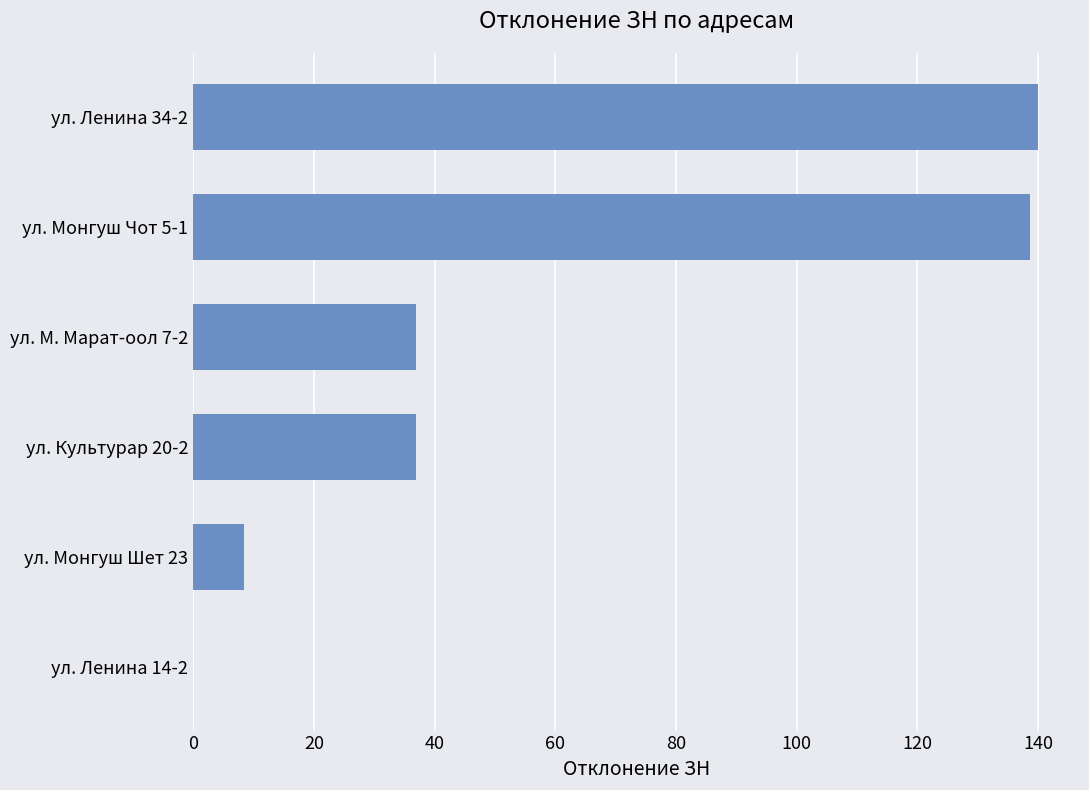

What is the change in value from ул. Культурар 20-2 to ул. Монгуш Чот 5-1?

+101.6